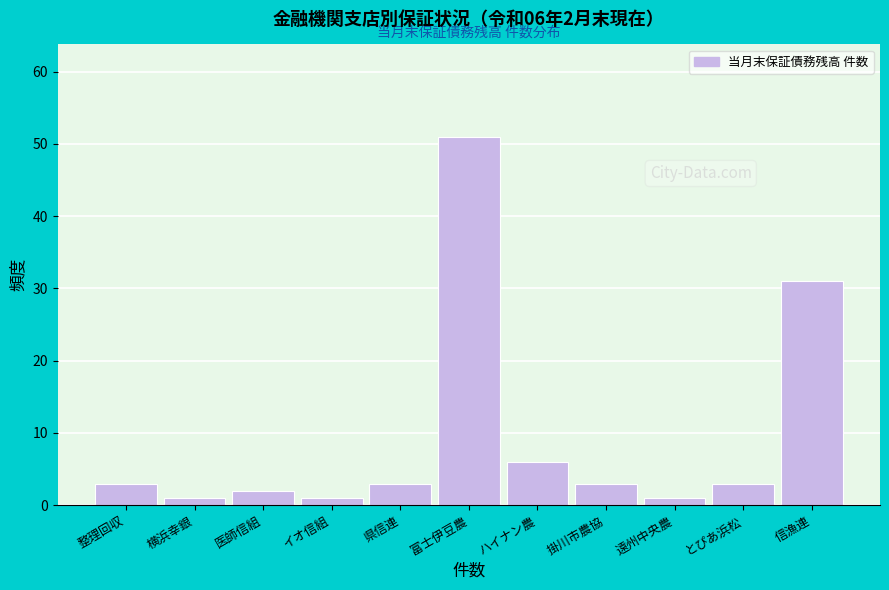

Reading left to right, what are all the values shown in this chart?

3	1	2	1	3	51	6	3	1	3	31